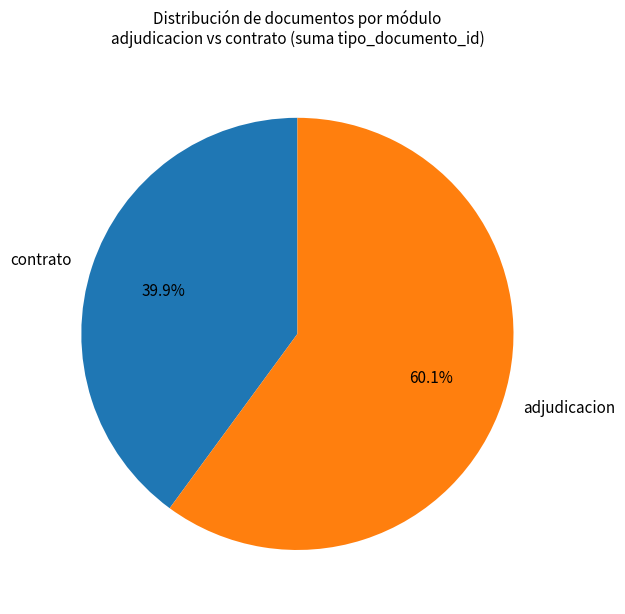

Which category has the smallest portion of the pie?

contrato